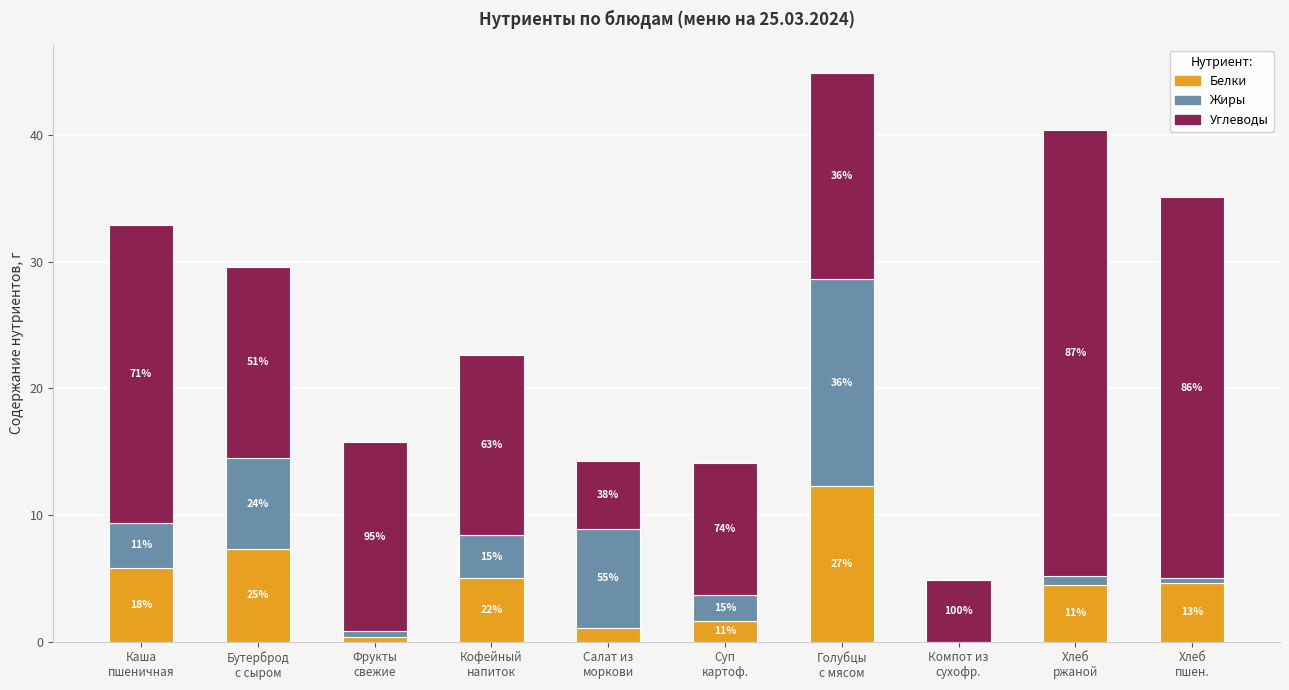

The value of Углеводы at Компот из
сухофр. is 4.9. True or false?

True